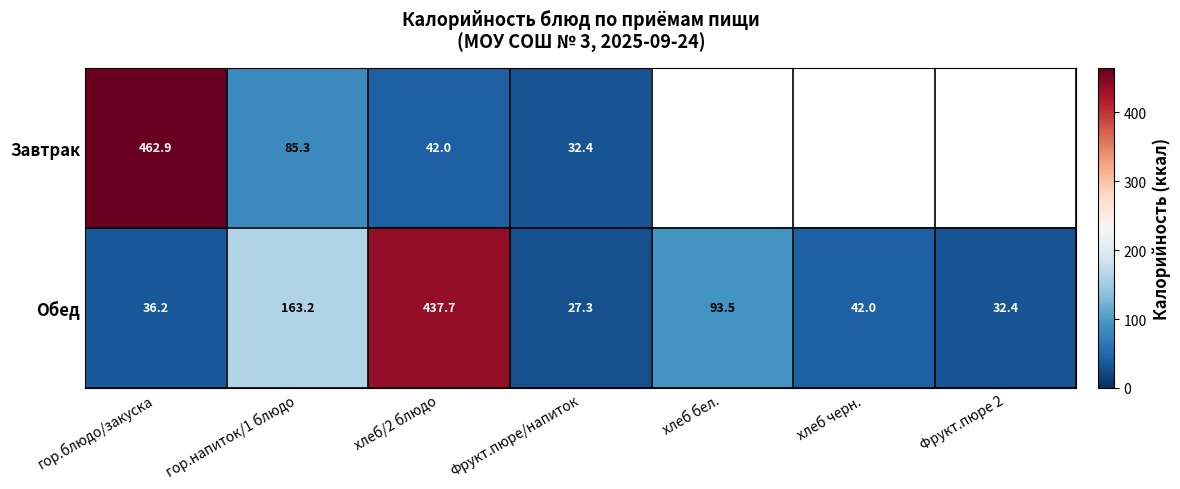

List the labels in order of Обед value, smallest first.

Фрукт.пюре/напиток, Фрукт.пюре 2, гор.блюдо/закуска, хлеб черн., хлеб бел., гор.напиток/1 блюдо, хлеб/2 блюдо